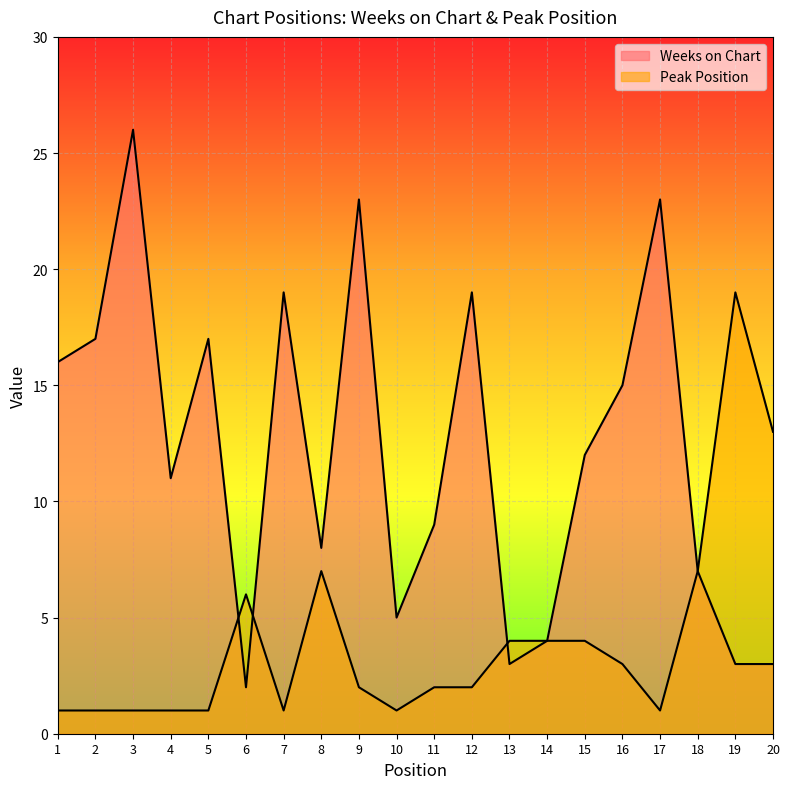

Between 9 and 16, which series saw the biggest shift?

Weeks on Chart